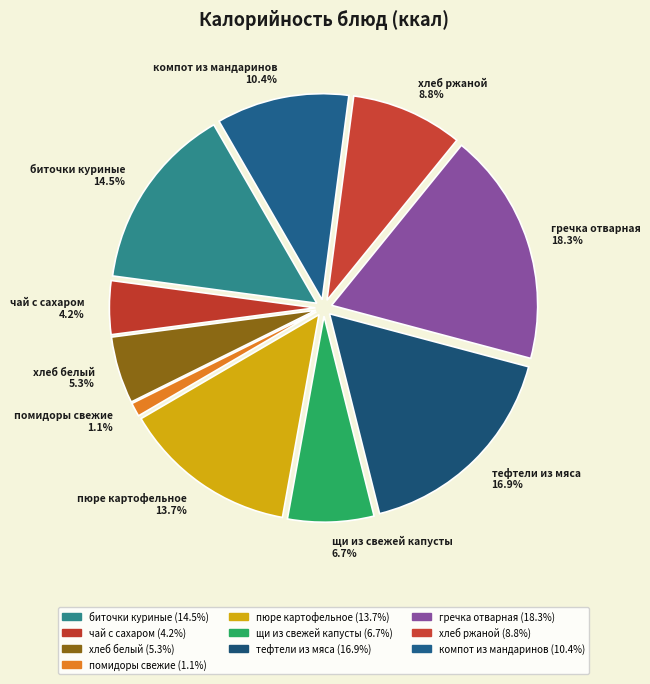

What percentage is the пюре картофельное slice, to the nearest percent?

14%